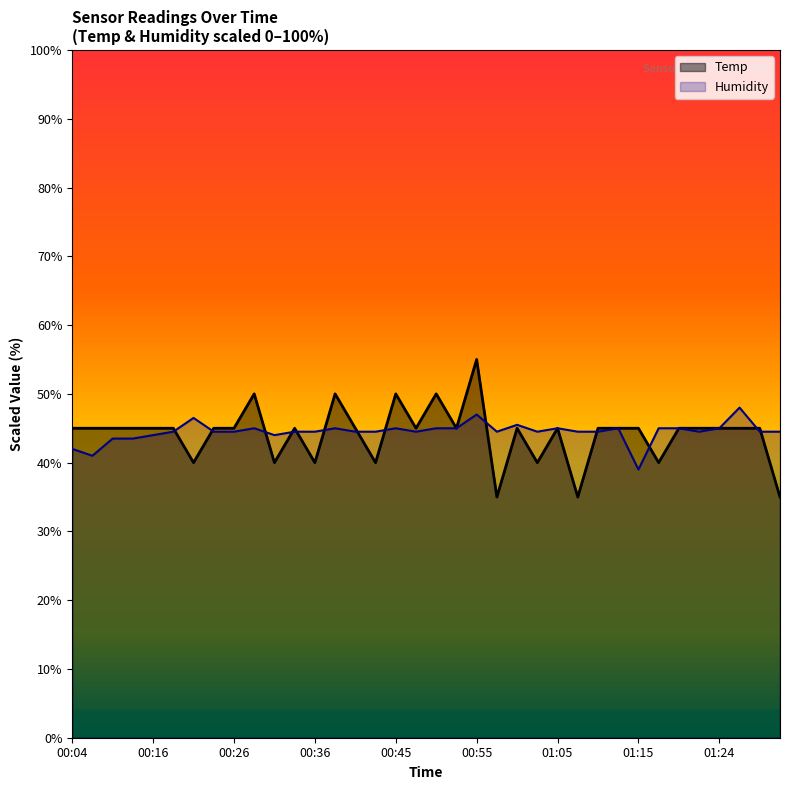

How many interior local peaks does the Temp series have?

8